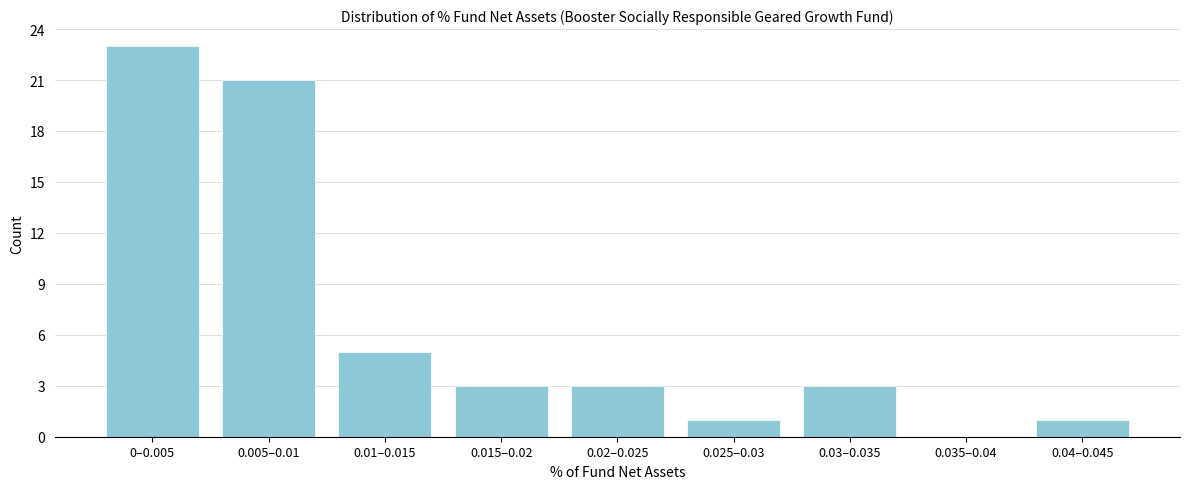

Reading left to right, what are all the values shown in this chart?

0–0.005=23	0.005–0.01=21	0.01–0.015=5	0.015–0.02=3	0.02–0.025=3	0.025–0.03=1	0.03–0.035=3	0.035–0.04=0	0.04–0.045=1